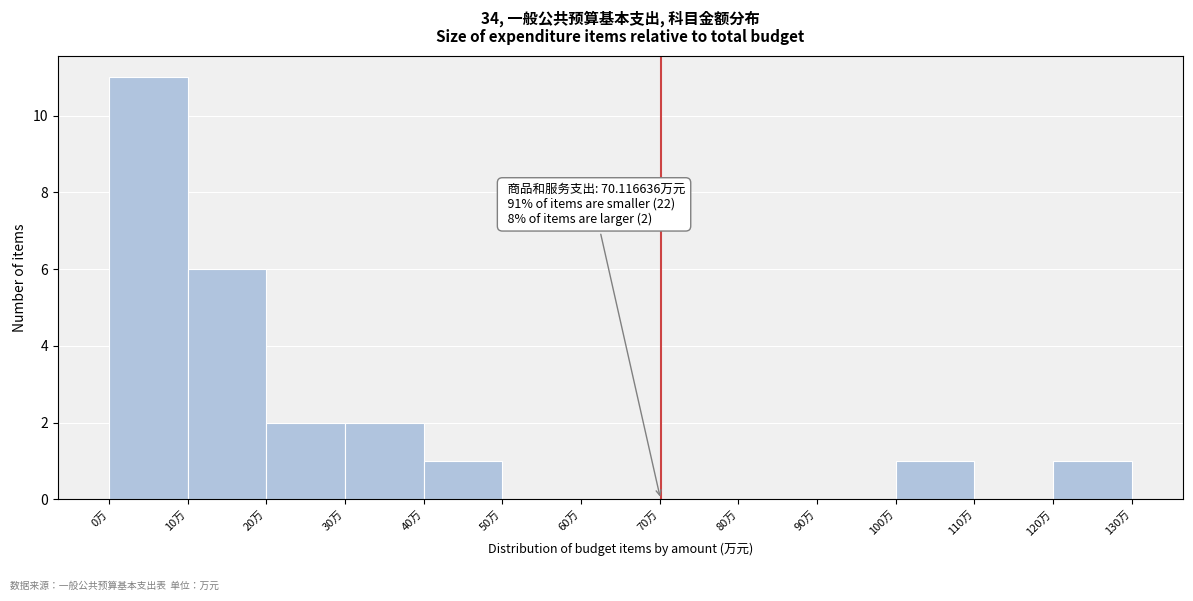

Over which range of the x-axis is the bar tallest?

0 to 10